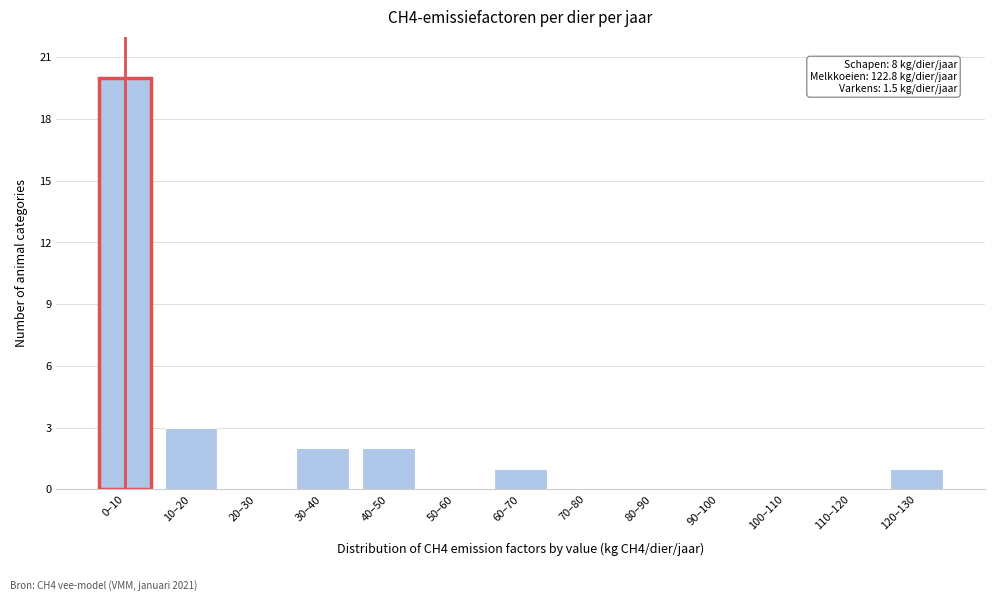

Reading left to right, extract all data points from this chart.

0–10=20	10–20=3	20–30=0	30–40=2	40–50=2	50–60=0	60–70=1	70–80=0	80–90=0	90–100=0	100–110=0	110–120=0	120–130=1